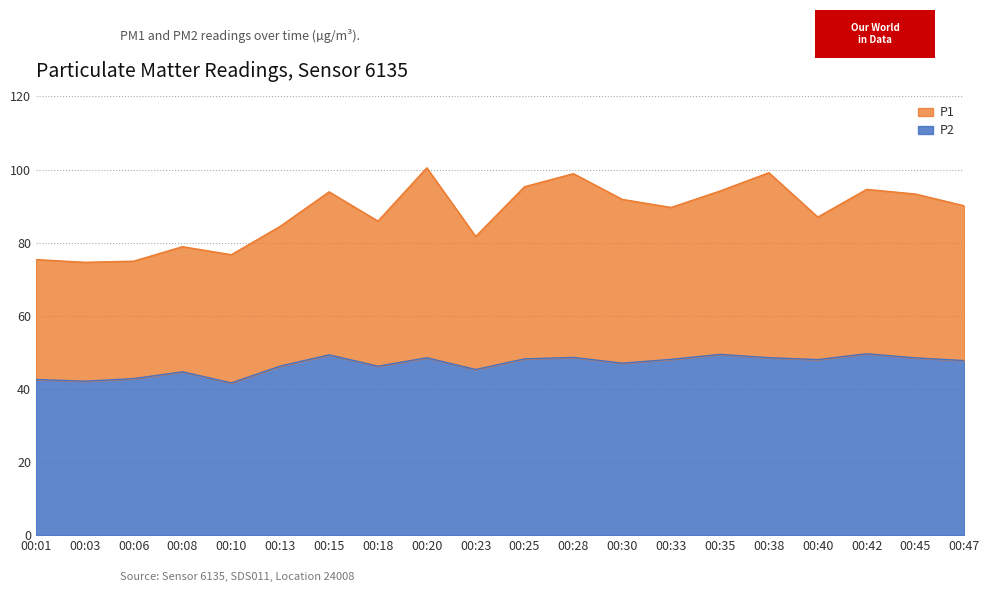

List the series in order of their peak value, highest first.

P1, P2